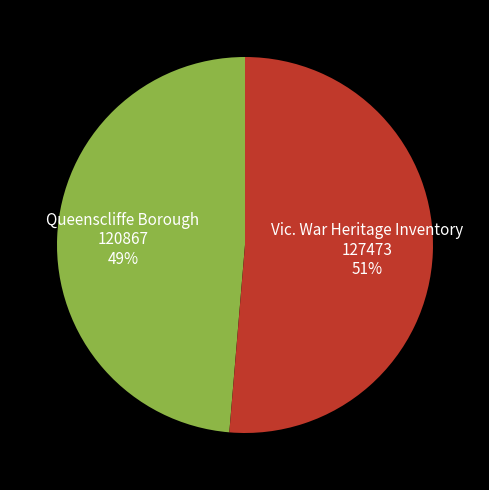

How many segments does this pie chart have?

2